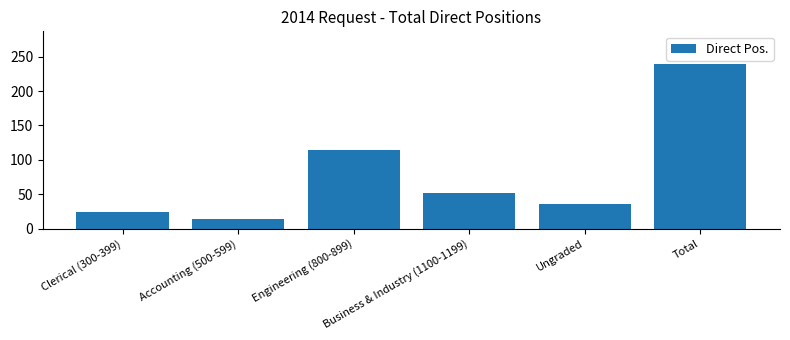

Approximately how many times larger is the value at Accounting (500-599) compared to Clerical (300-399)?

0.6